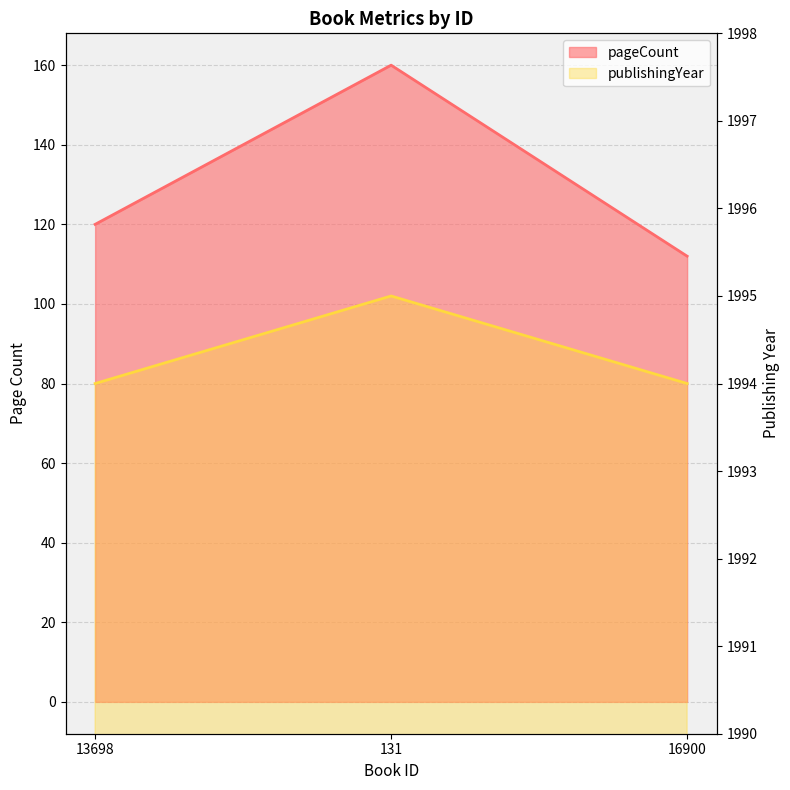

What is the approximate value of publishingYear at 16900?

1994